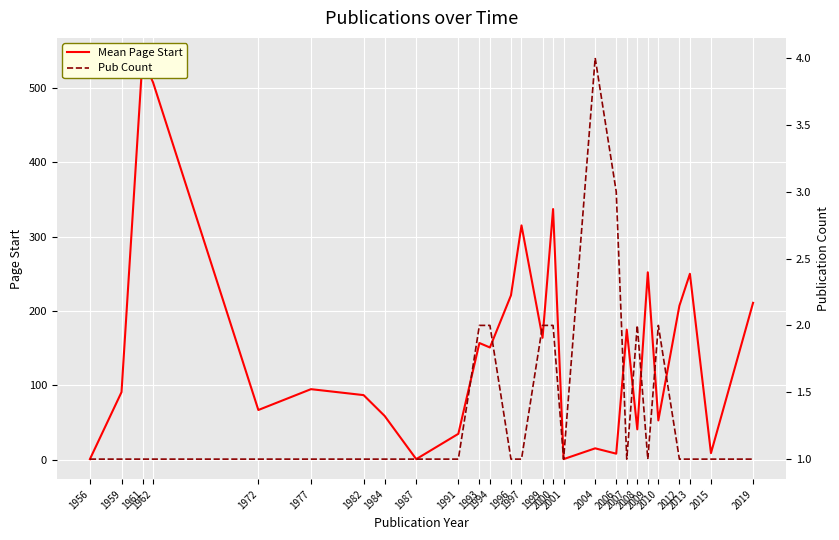

At which label does Mean Page Start first exceed 95?

1961